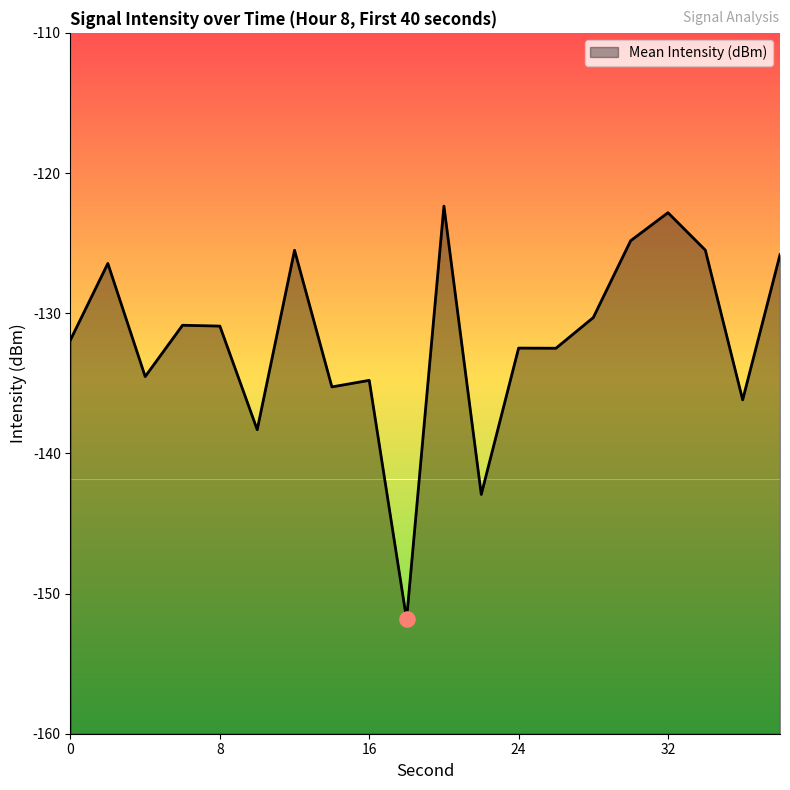

Between 14 and 32, which is larger?

32